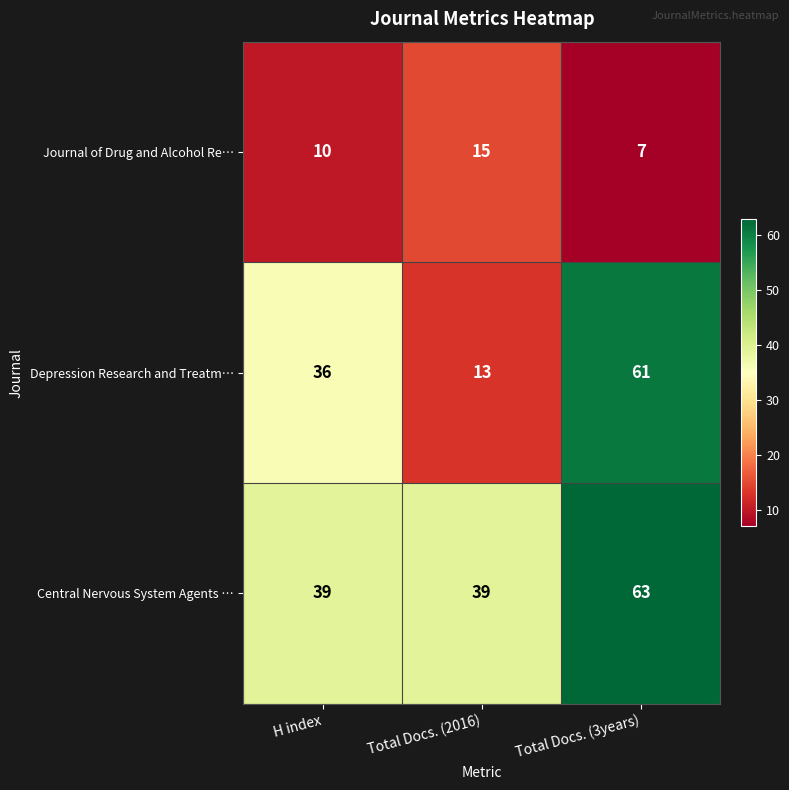

True or false: Depression Research and Treatm… has a value of 62 at H index.

False